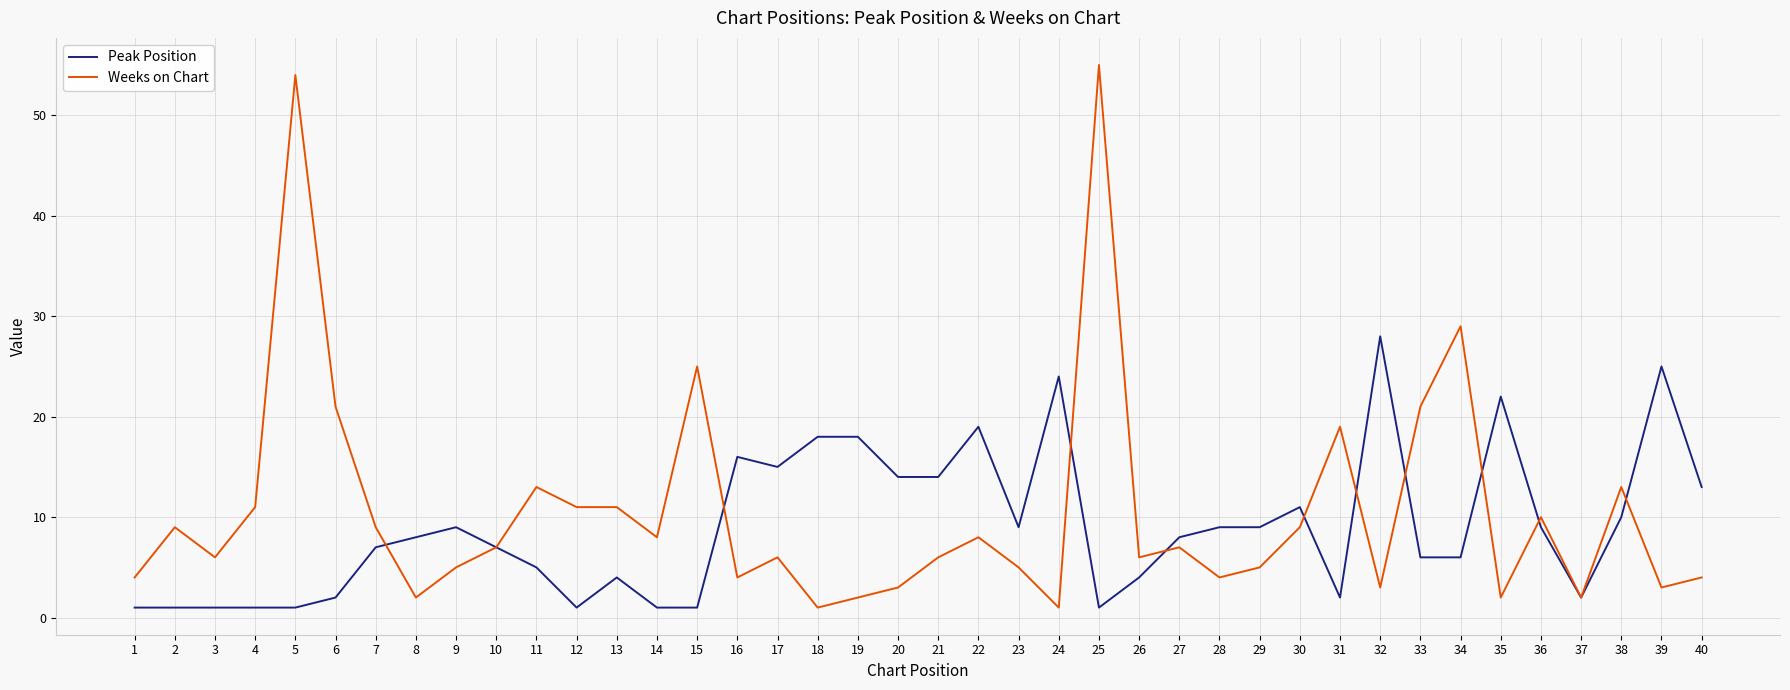

Is the value of Peak Position at 20 greater than the value of Weeks on Chart at 32?

Yes